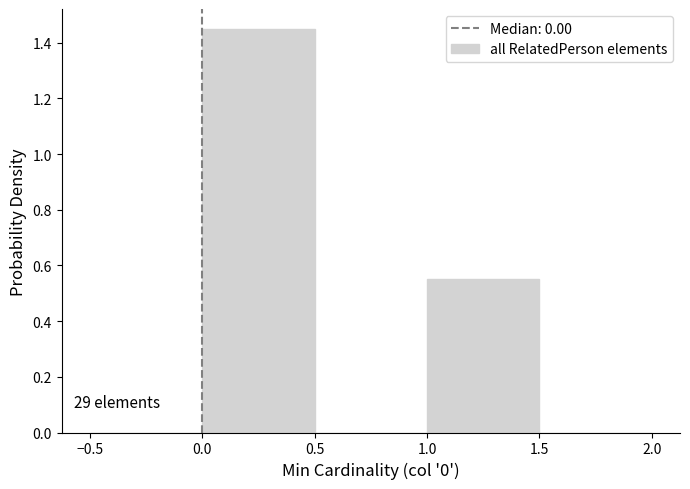

Which range on the x-axis has the tallest bar?

0.0 to 0.5